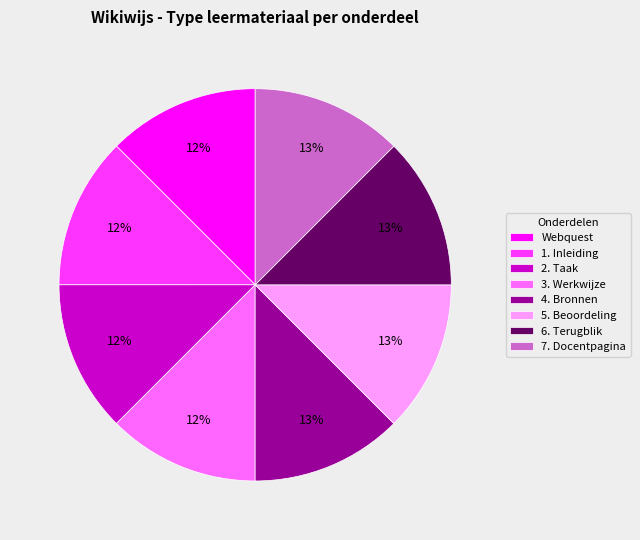

To the nearest percent, what is the combined percentage of 1. Inleiding and 4. Bronnen?

25%